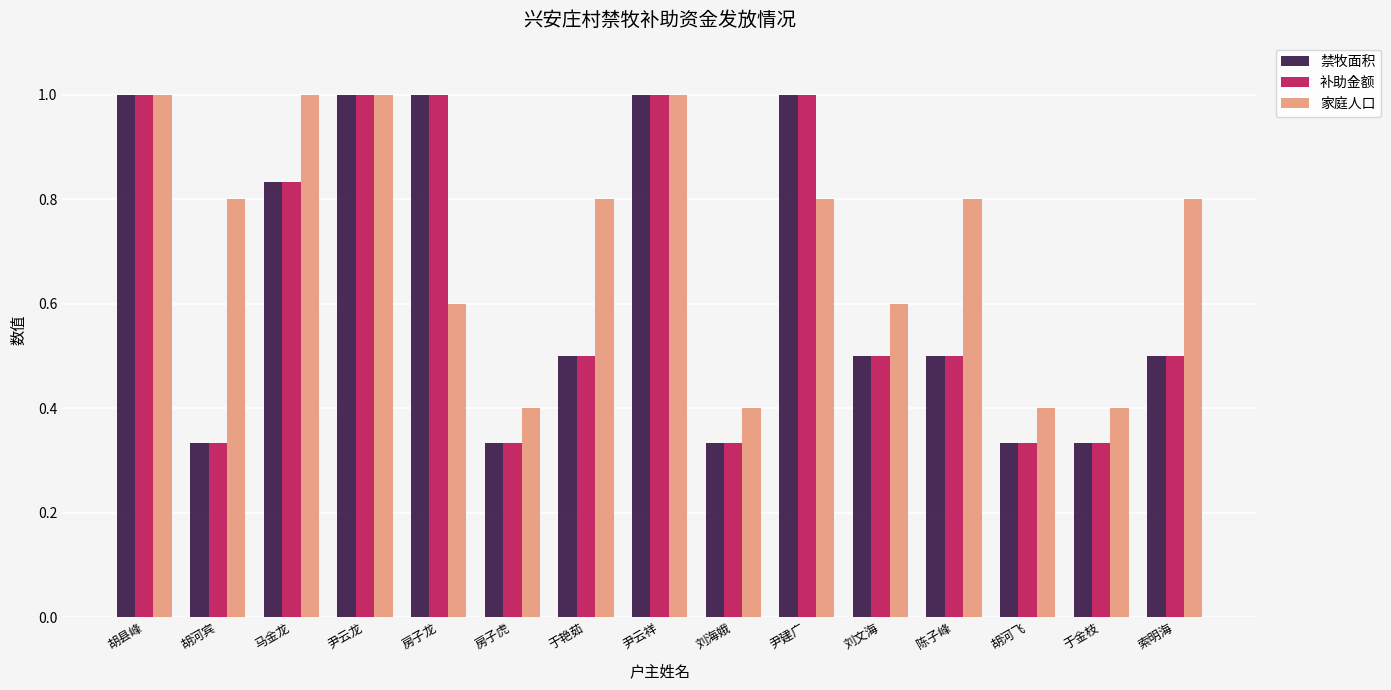

What is the label of the 5th bar from the right?

刘文海